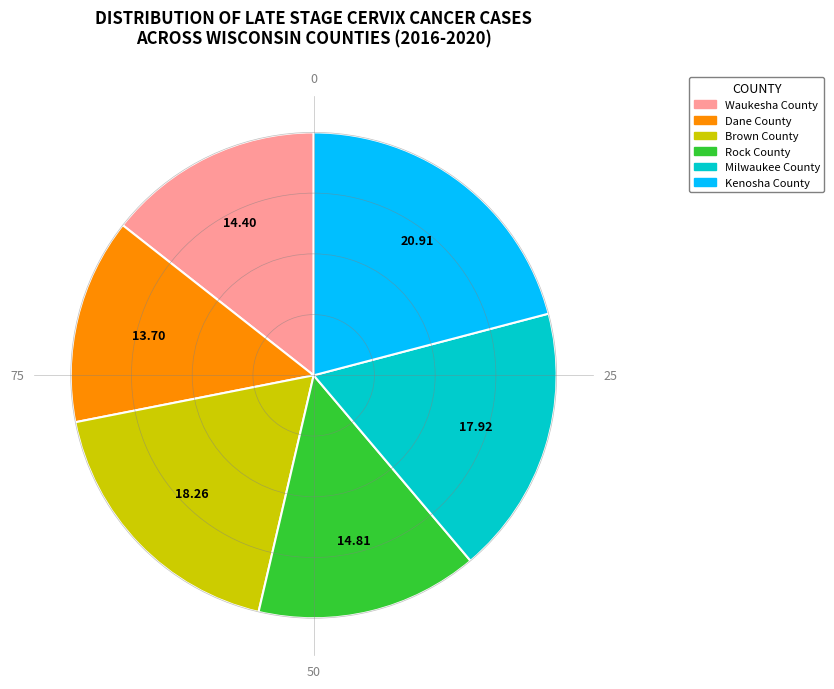

Which slice is the smallest?

Dane County